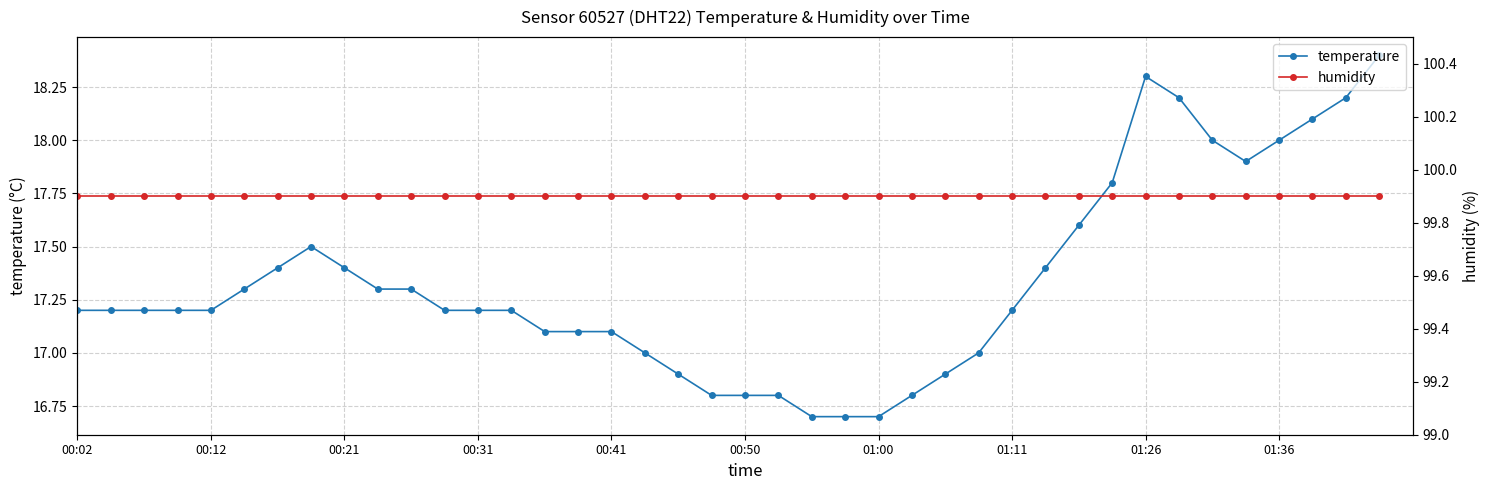

Where does the temperature series first go above 17?

00:02